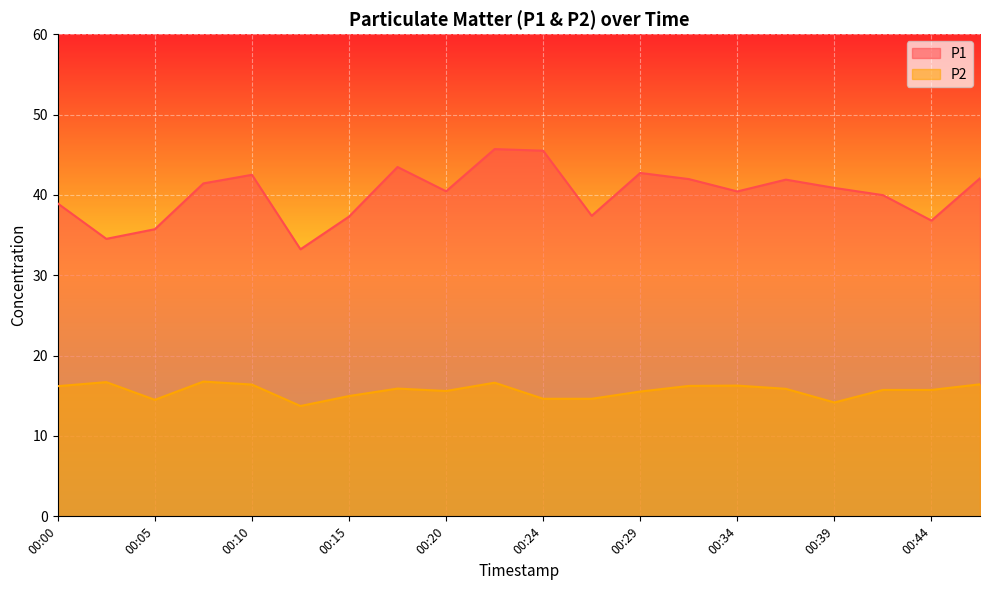

What is the difference between the second highest and second lowest values in the P1 series?

11.0